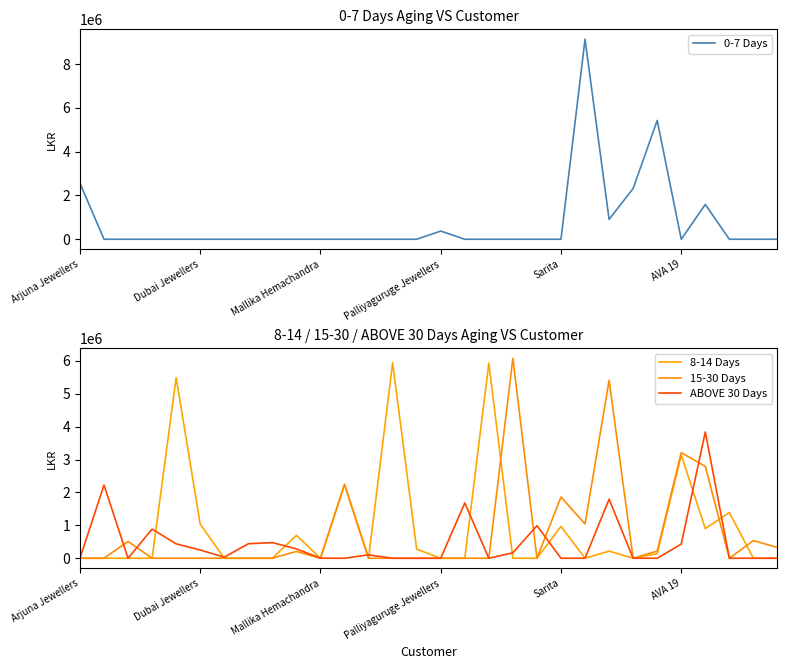

Rank the categories by 0-7 Days value from lowest to highest.

Dubai Jewellers, Mallika Hemachandra, Palliyaguruge Jewellers, Sarita, AVA 19, 6, 7, 8, 9, 10, 11, 12, 13, 14, 16, 17, 18, 19, 20, 25, 27, 28, 29, 15, 22, 26, 23, Arjuna Jewellers, 24, 21